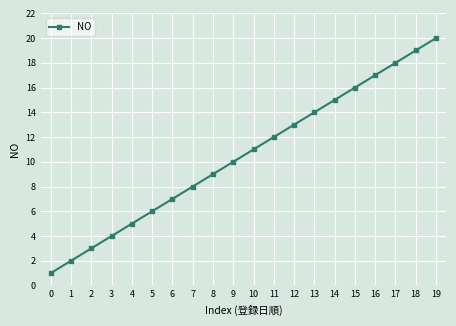

Rank the categories by value from lowest to highest.

0, 1, 2, 3, 4, 5, 6, 7, 8, 9, 10, 11, 12, 13, 14, 15, 16, 17, 18, 19